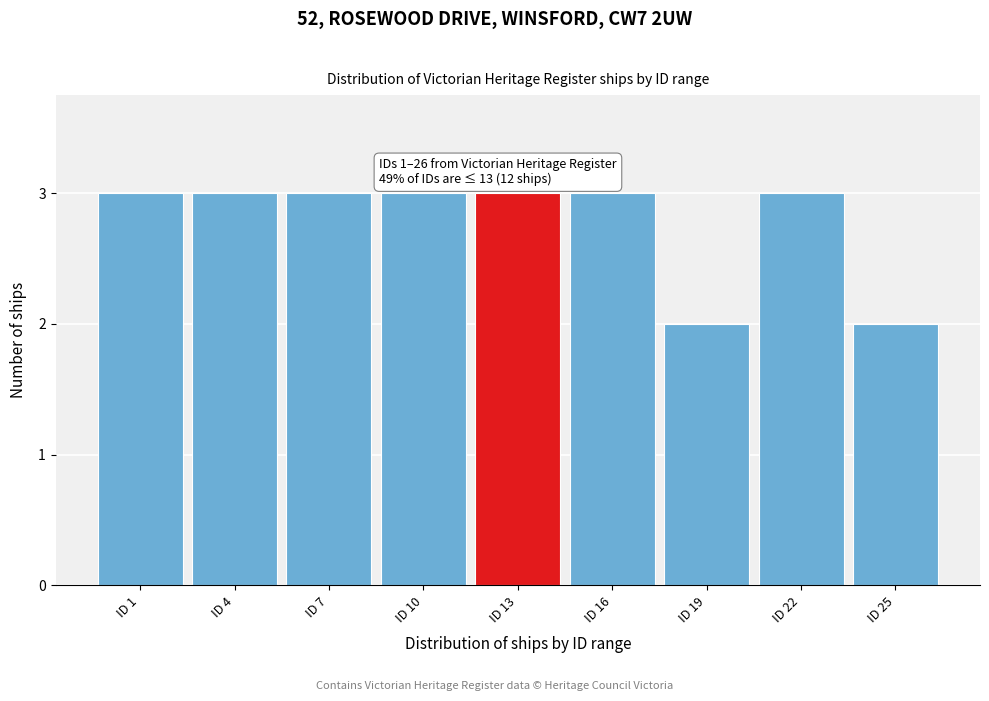

Reading left to right, what are all the values shown in this chart?

3	3	3	3	3	3	2	3	2